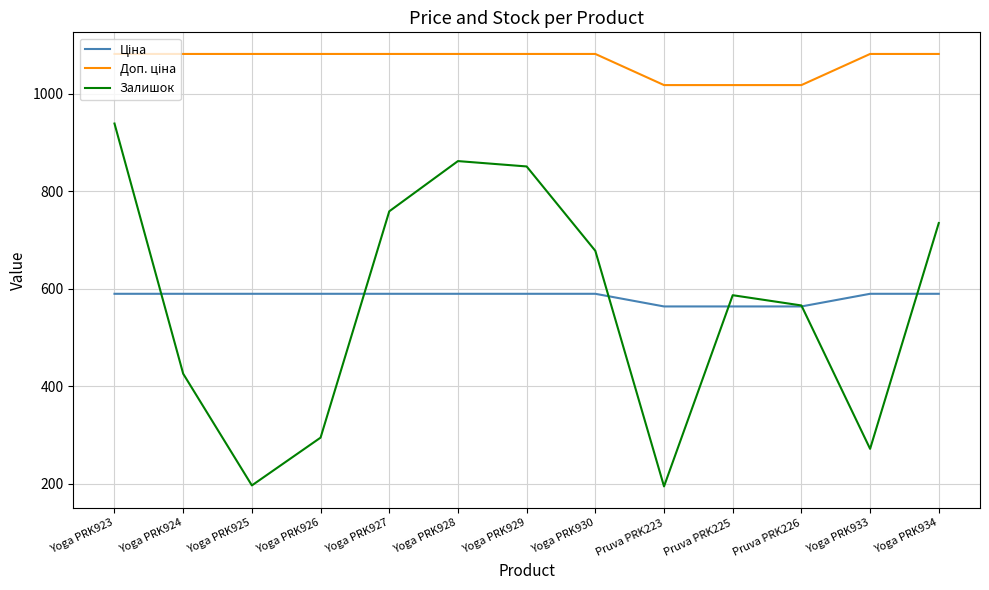

What is the smallest value displayed?

195.0